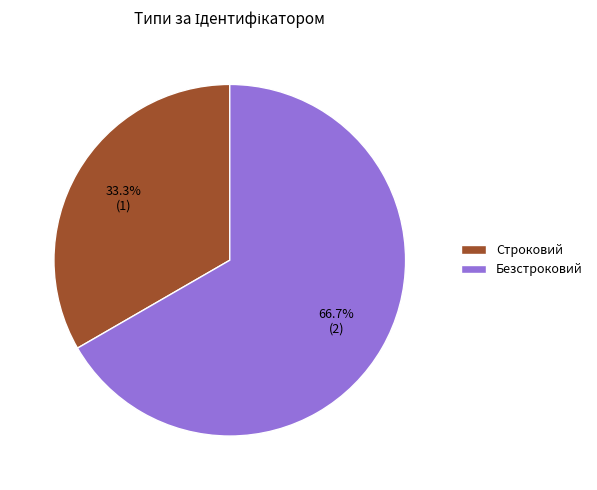

What portion of the pie excludes Безстроковий?

33.3%